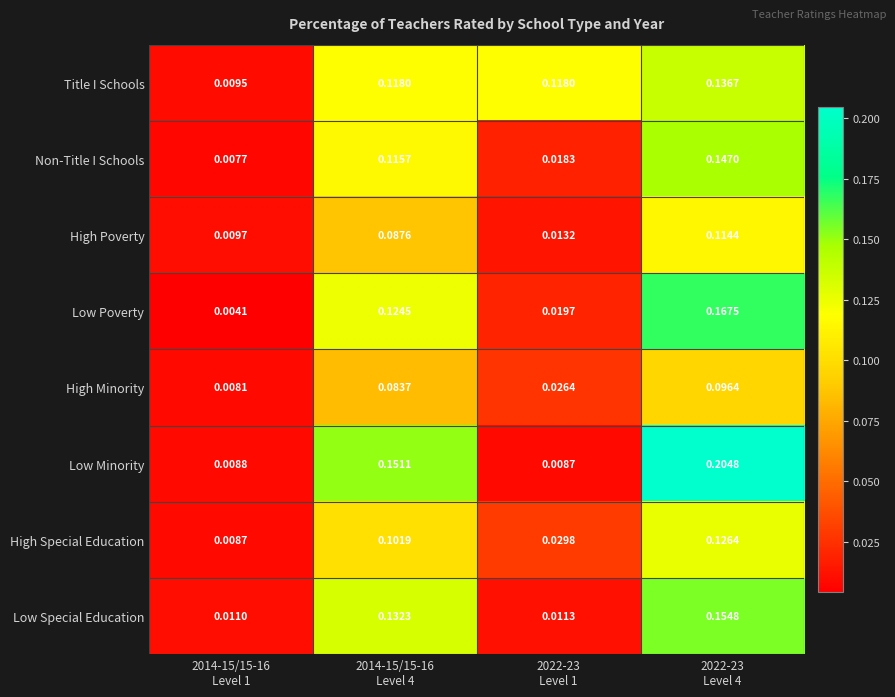

List the series in order of their peak value, lowest first.

High Minority, High Poverty, High Special Education, Title I Schools, Non-Title I Schools, Low Special Education, Low Poverty, Low Minority